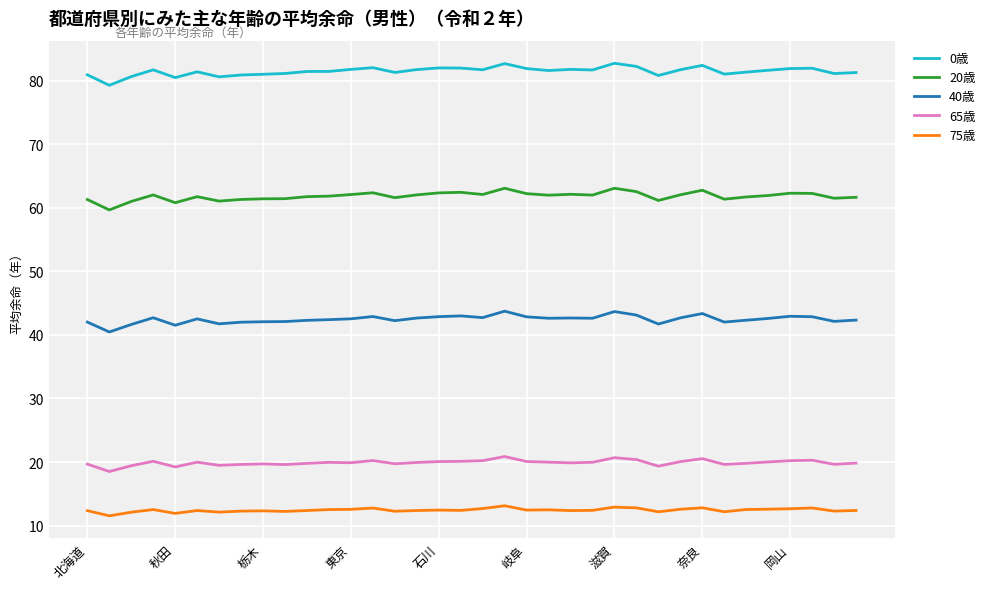

List the series in order of their peak value, highest first.

0歳, 20歳, 40歳, 65歳, 75歳